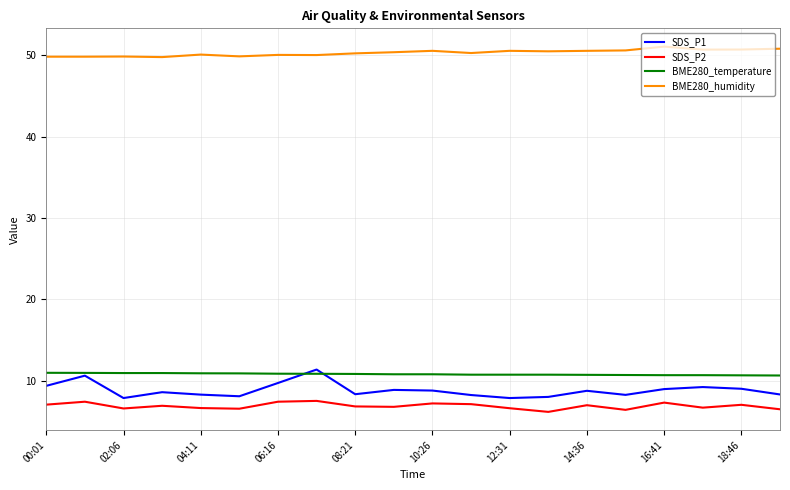

Which series has the largest total across all categories?

BME280_humidity